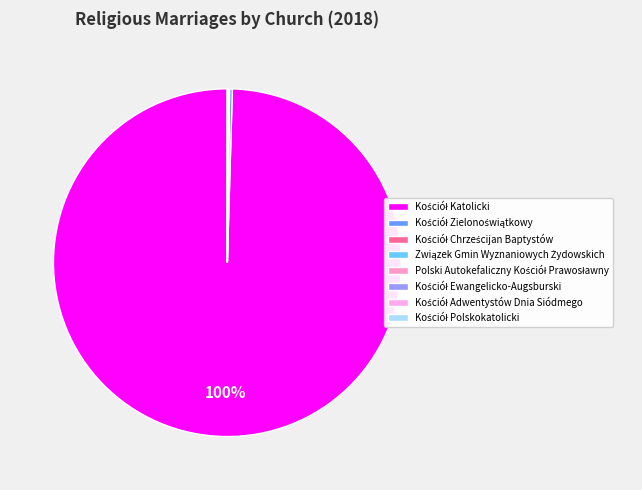

Does any single category account for the majority?

Yes